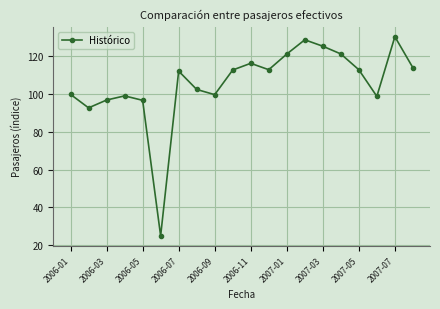

How many interior local peaks (higher than both neighbors) does the data have?

5